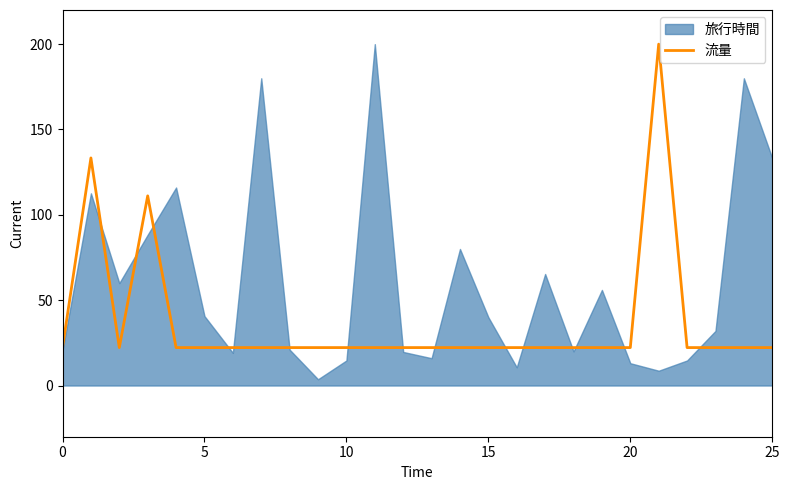

What is the sum of all values?

955.6